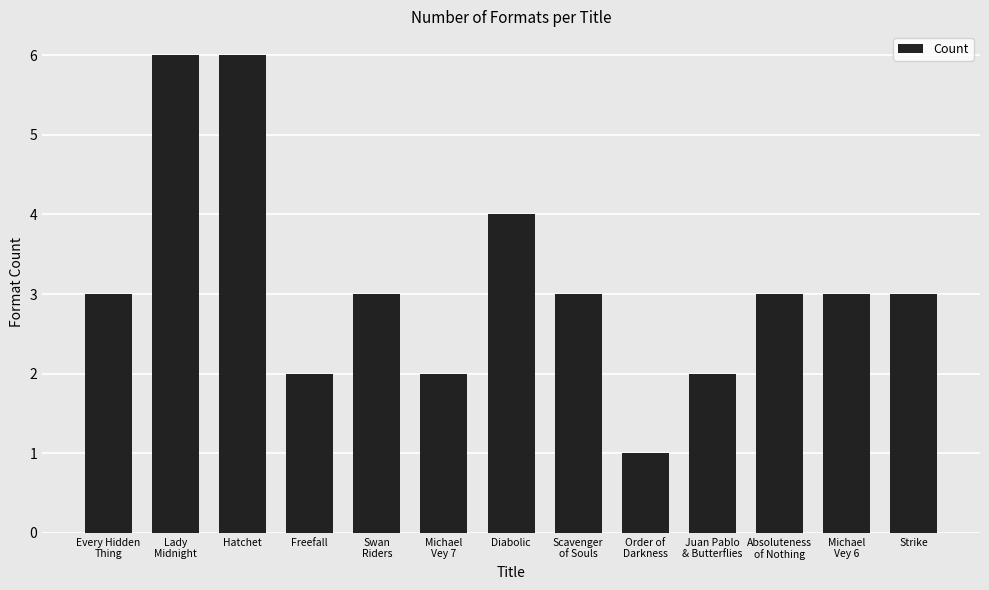

What is the greatest value displayed?

6